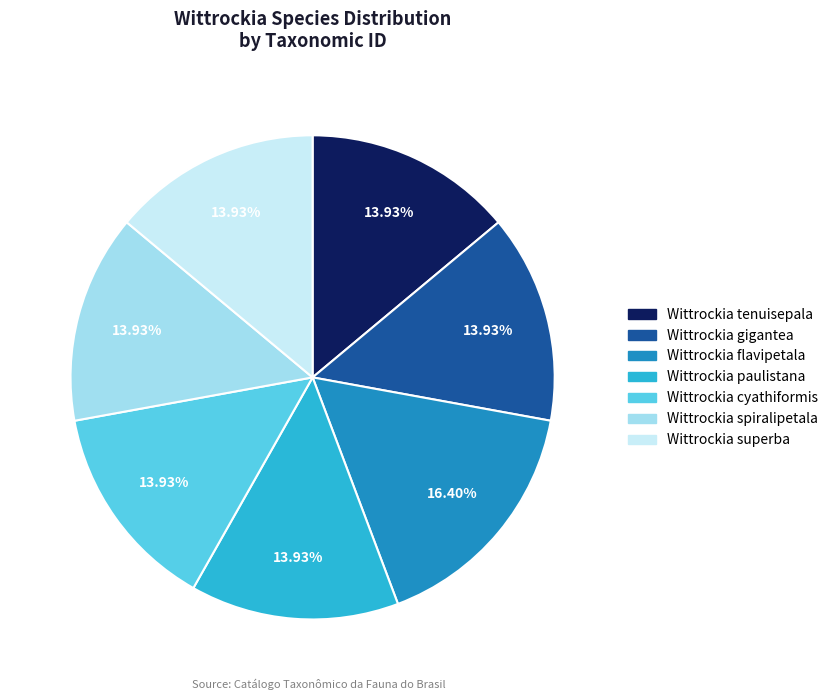

Is it true that Wittrockia tenuisepala is 1% of the pie?

False